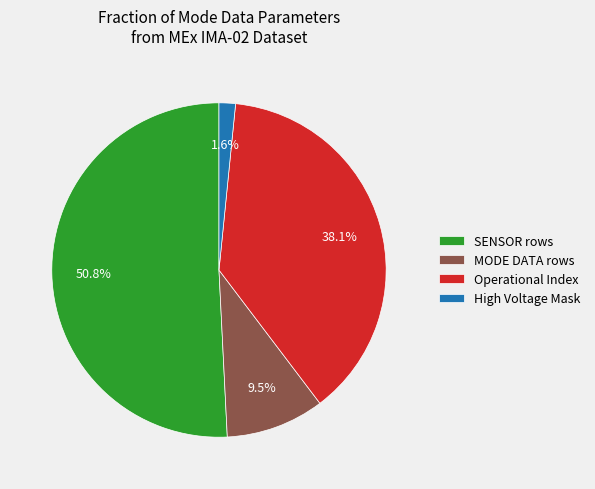

Is there a majority slice in this chart?

Yes